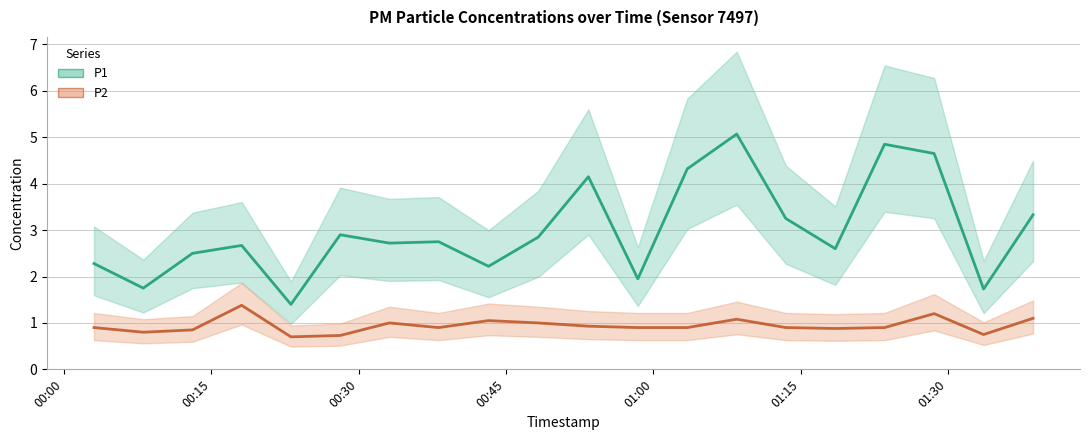

True or false: P1 and P2 cross at least once.

False